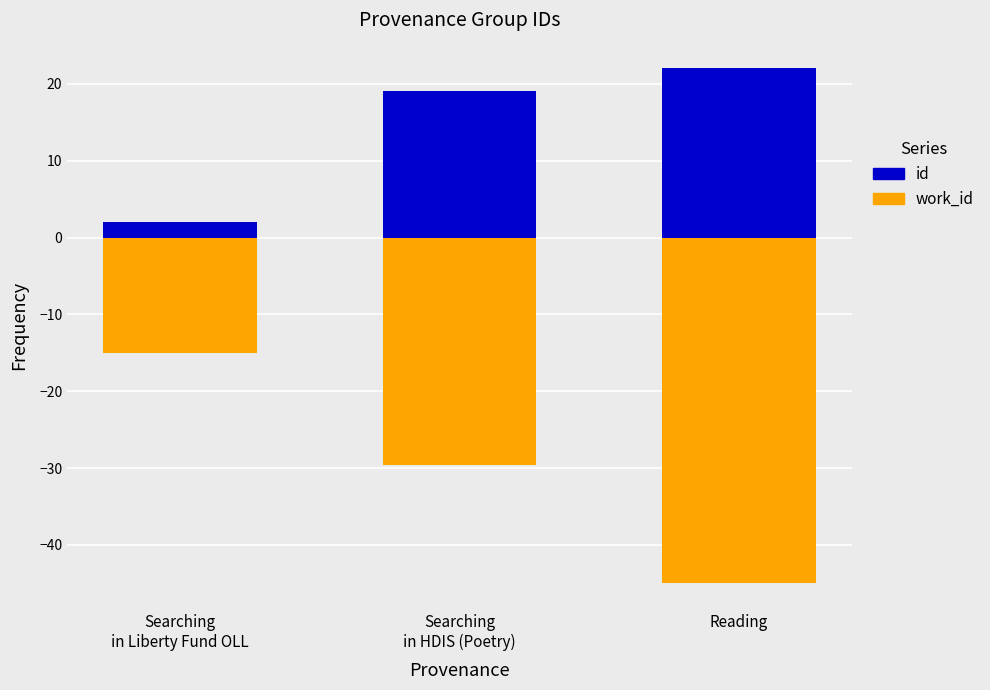

How many values in the work_id series are below -29?

2